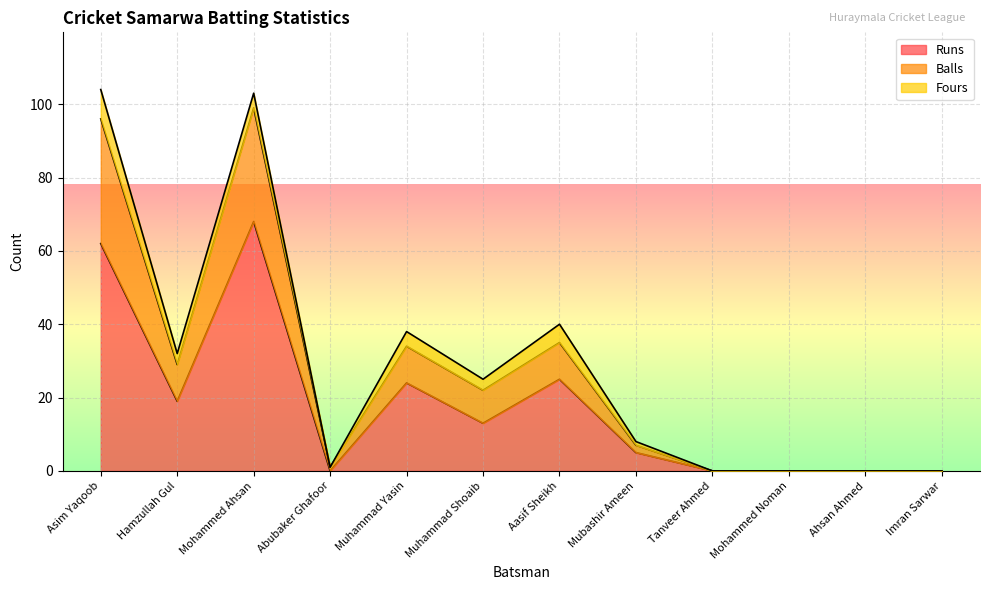

What is the difference between the Runs values at Mohammed Ahsan and Ahsan Ahmed?

68